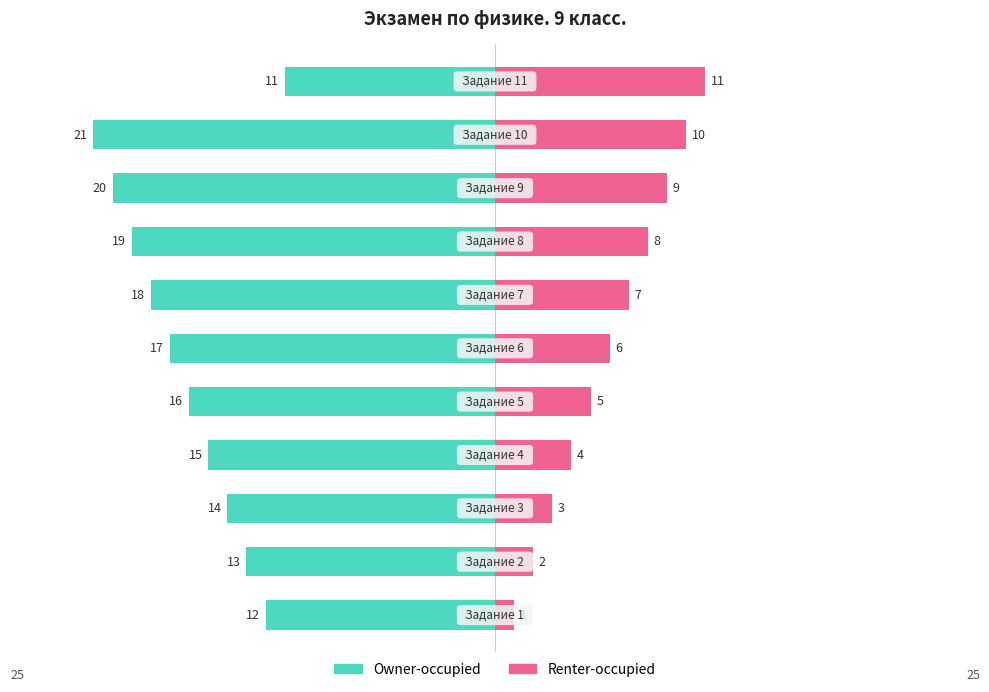

Rank the series at 6 from lowest to highest value.

Owner-occupied, Renter-occupied